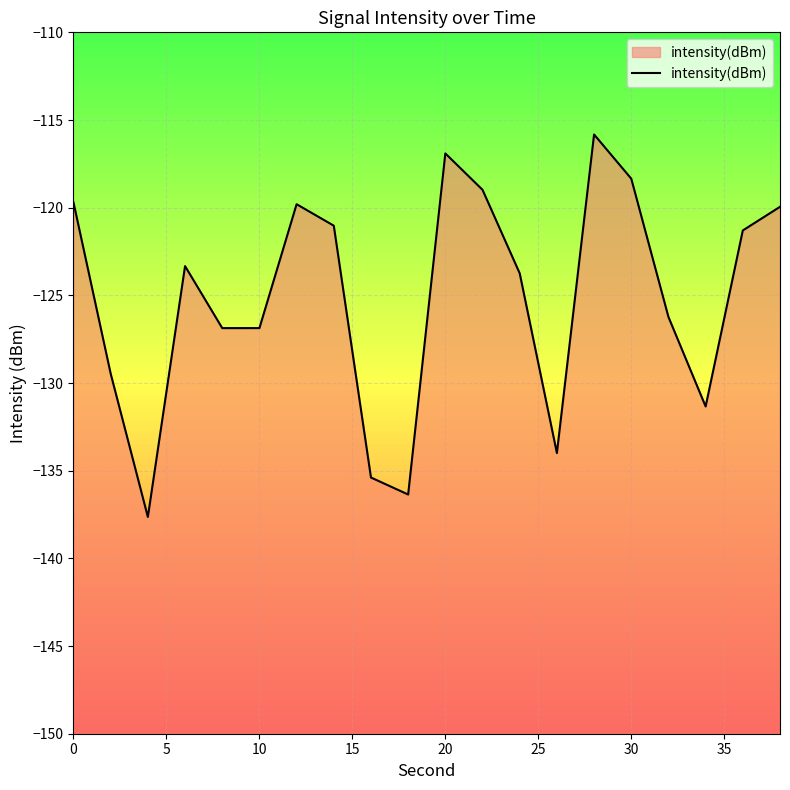

The value at 20 is -180.6. True or false?

False